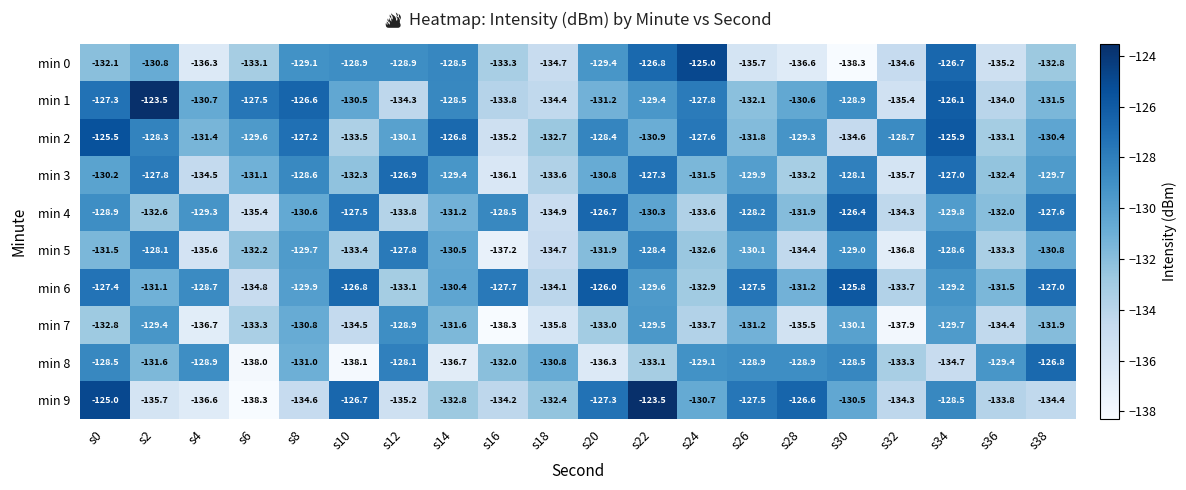

What is the minimum value for min 0?

-138.3